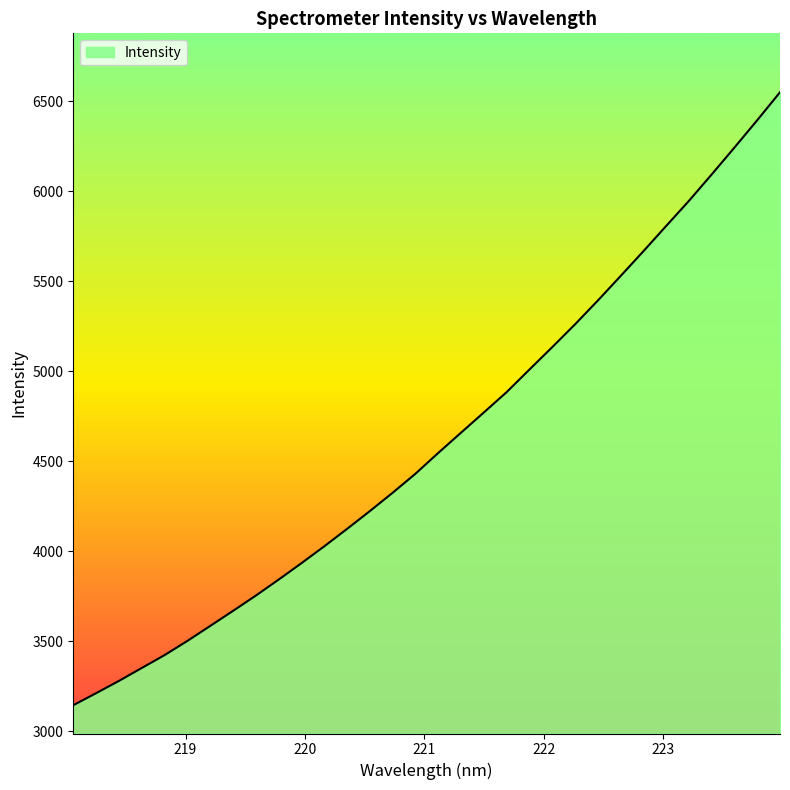

What is the difference between the maximum and minimum values?

3406.3